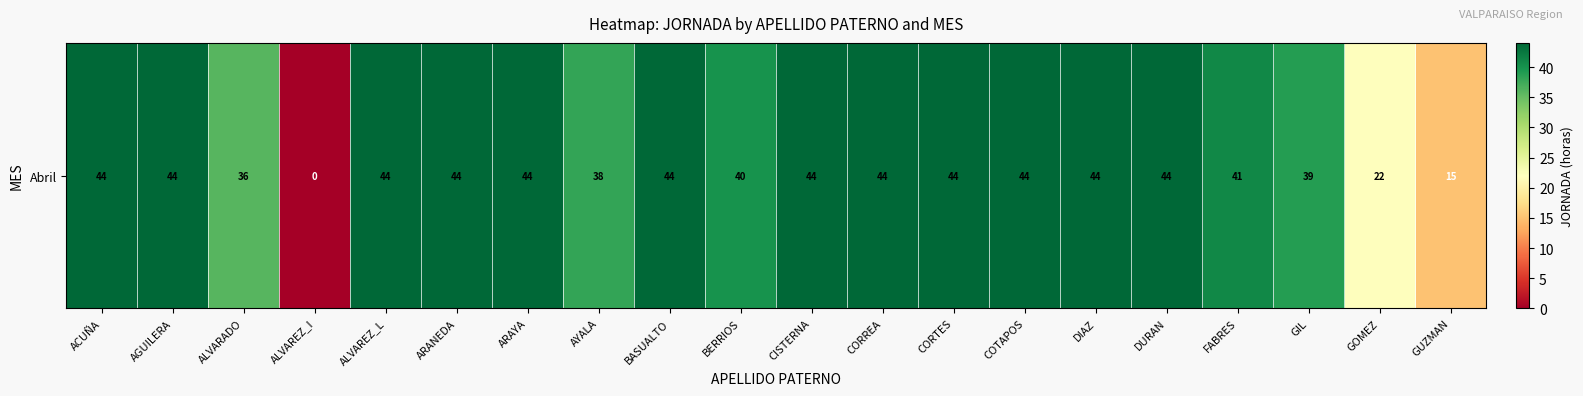

The chart shows a value of 41 at FABRES. True or false?

True